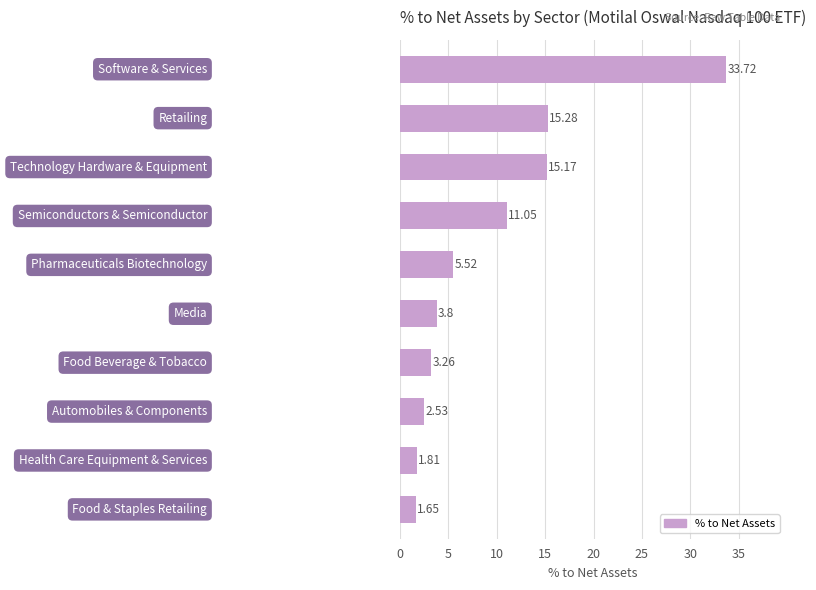

What is the sum of all values?

93.8